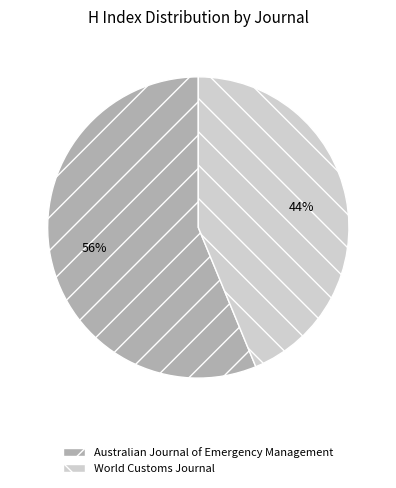

What is the smallest slice in the pie chart?

World Customs Journal